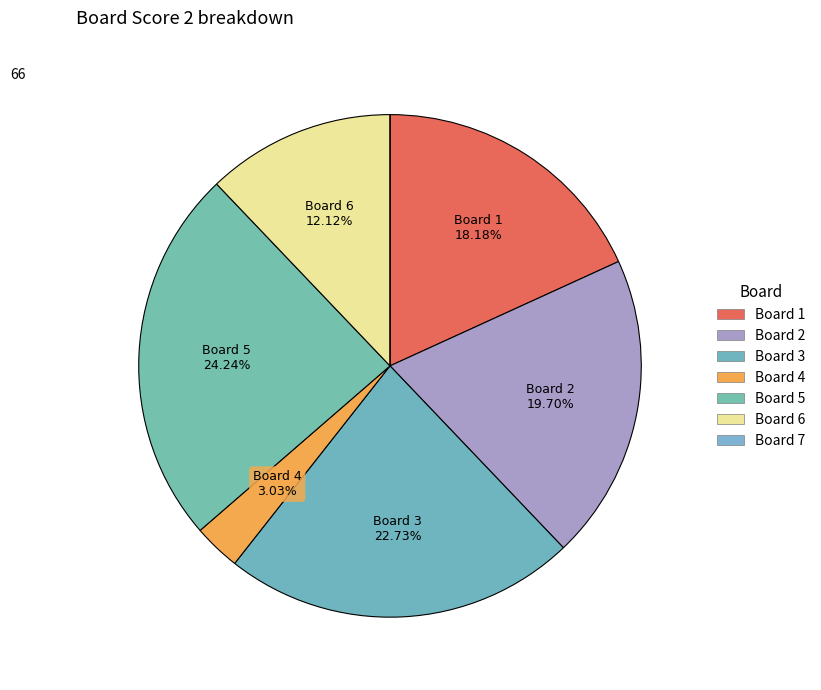

Which category has the biggest portion of the pie?

5